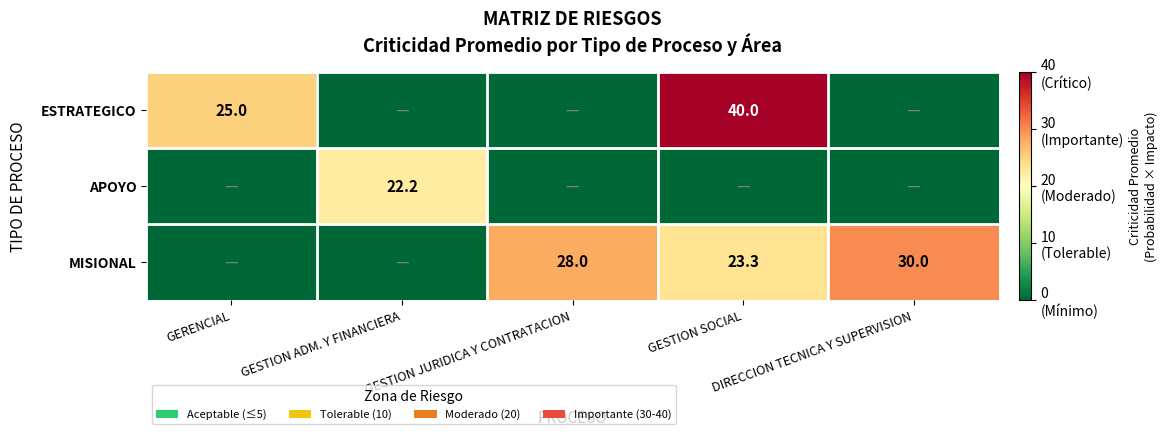

Is the value of ESTRATEGICO at DIRECCION TECNICA Y SUPERVISION greater than the value of MISIONAL at GESTION JURIDICA Y CONTRATACION?

No